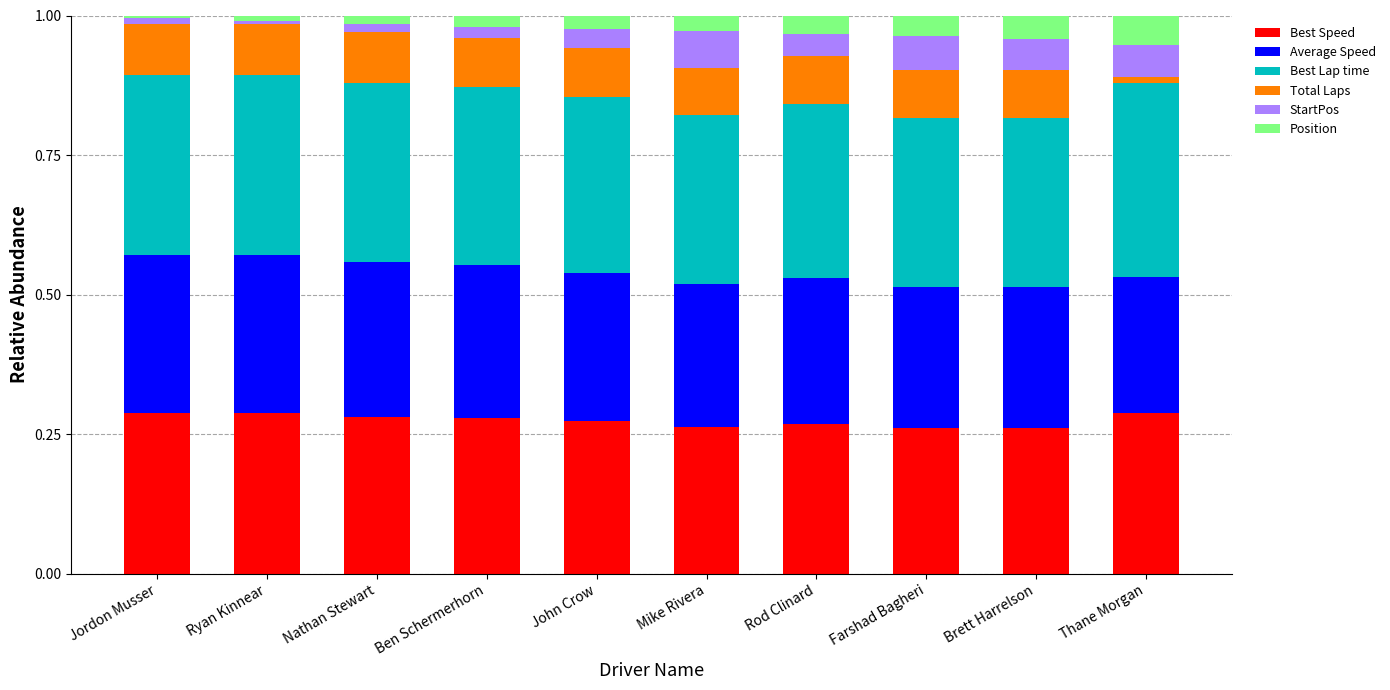

What is the sum of all Best Speed values?

2.7